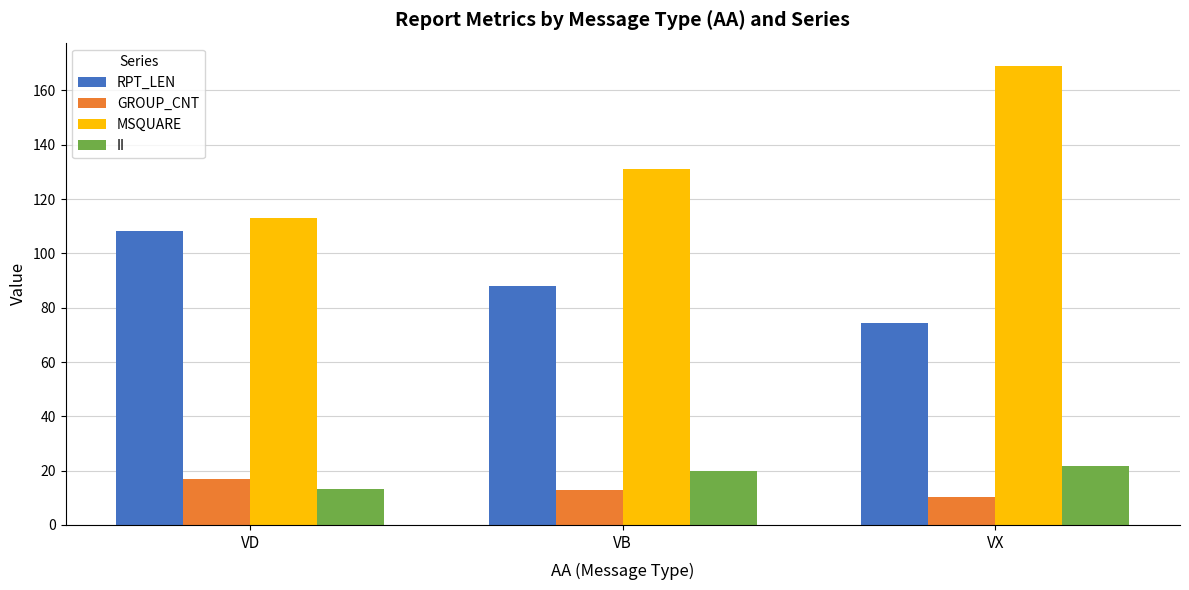

Which series has the widest spread of values?

MSQUARE